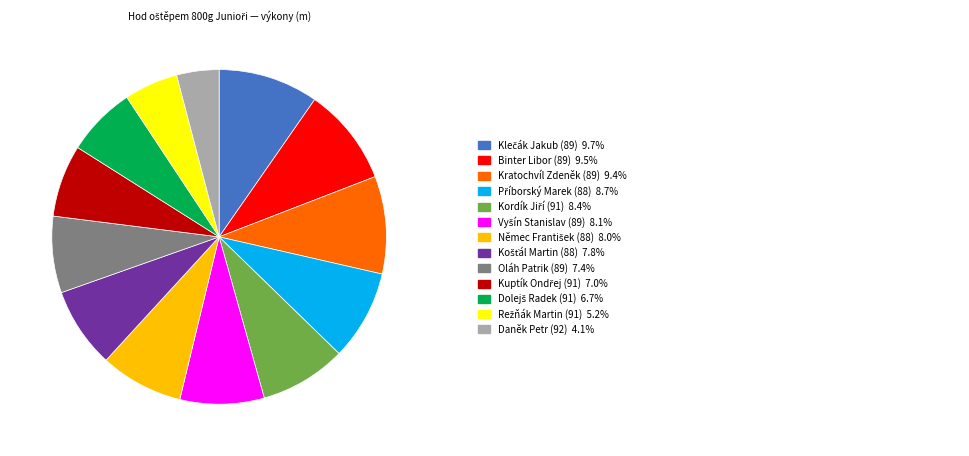

How many segments does this pie chart have?

13